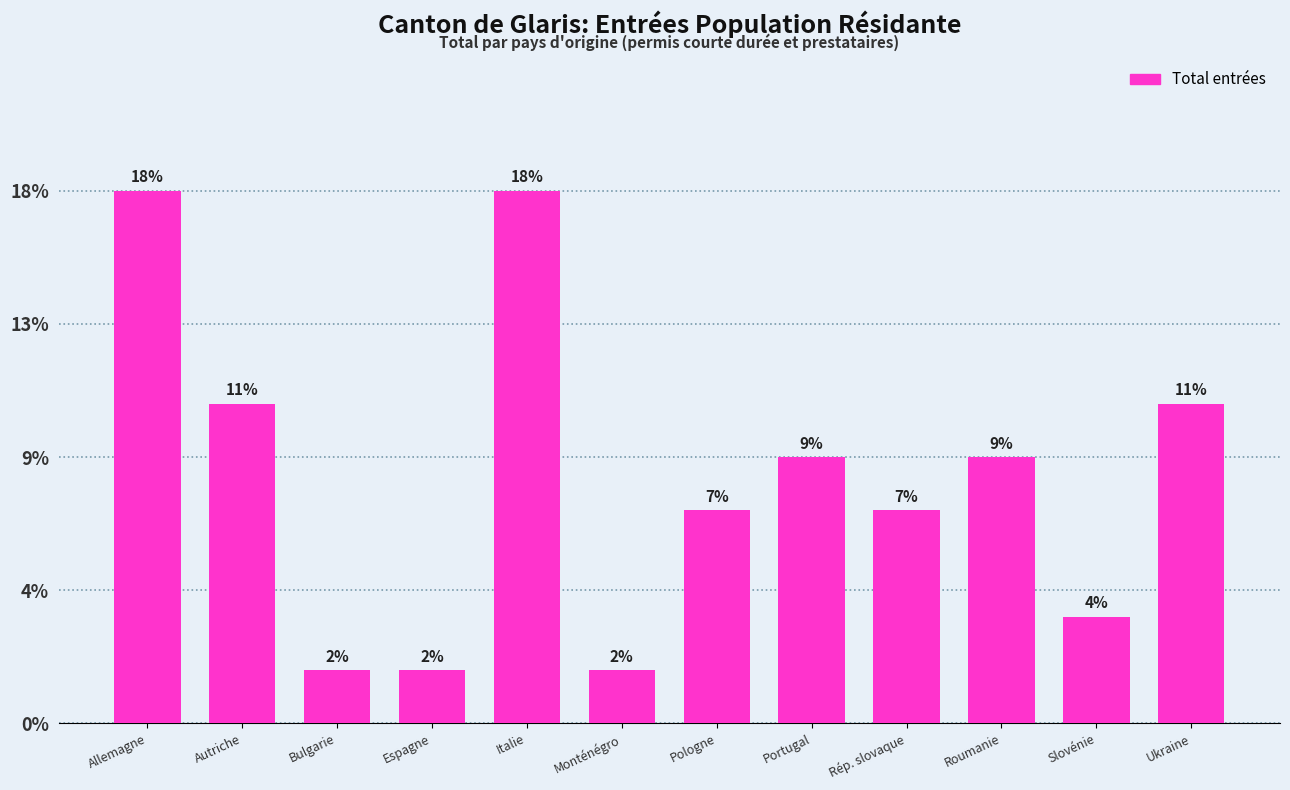

Are the bars horizontal?

No